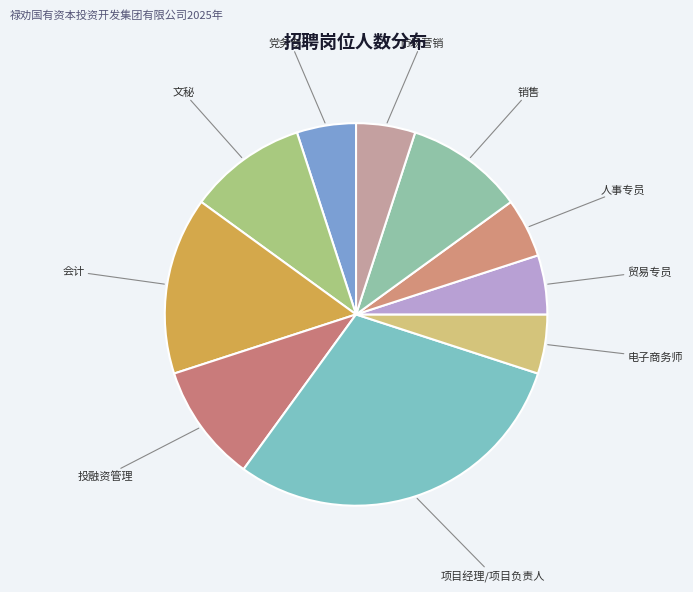

Which slice is the largest?

项目经理/项目负责人